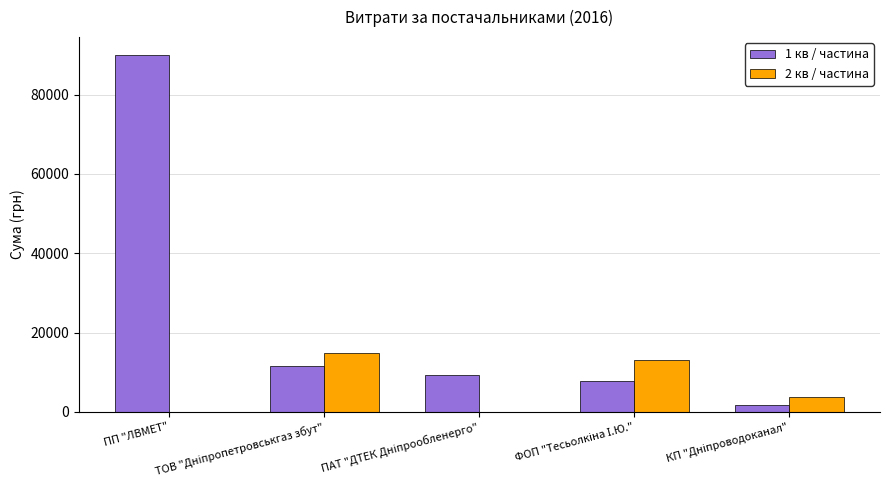

What are all the series names shown in the legend?

1 кв / частина, 2 кв / частина